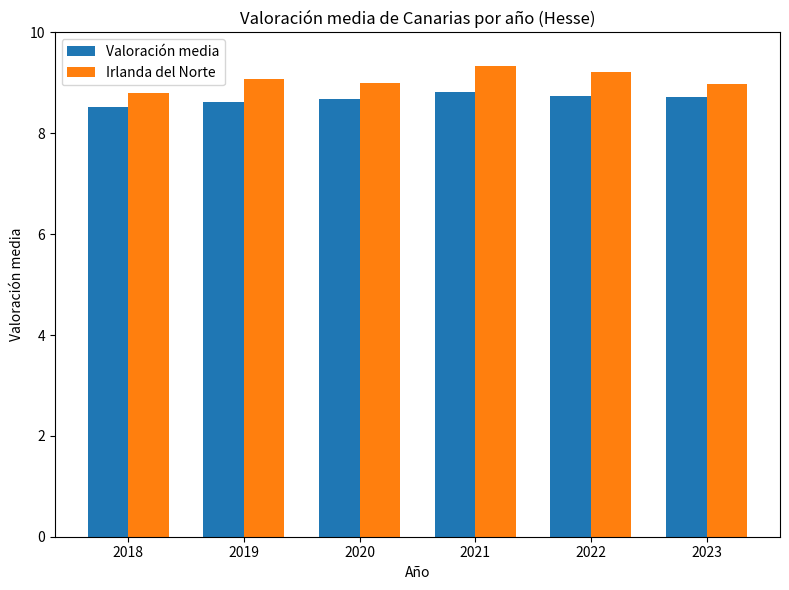

Which series has the largest range (max minus min)?

Irlanda del Norte